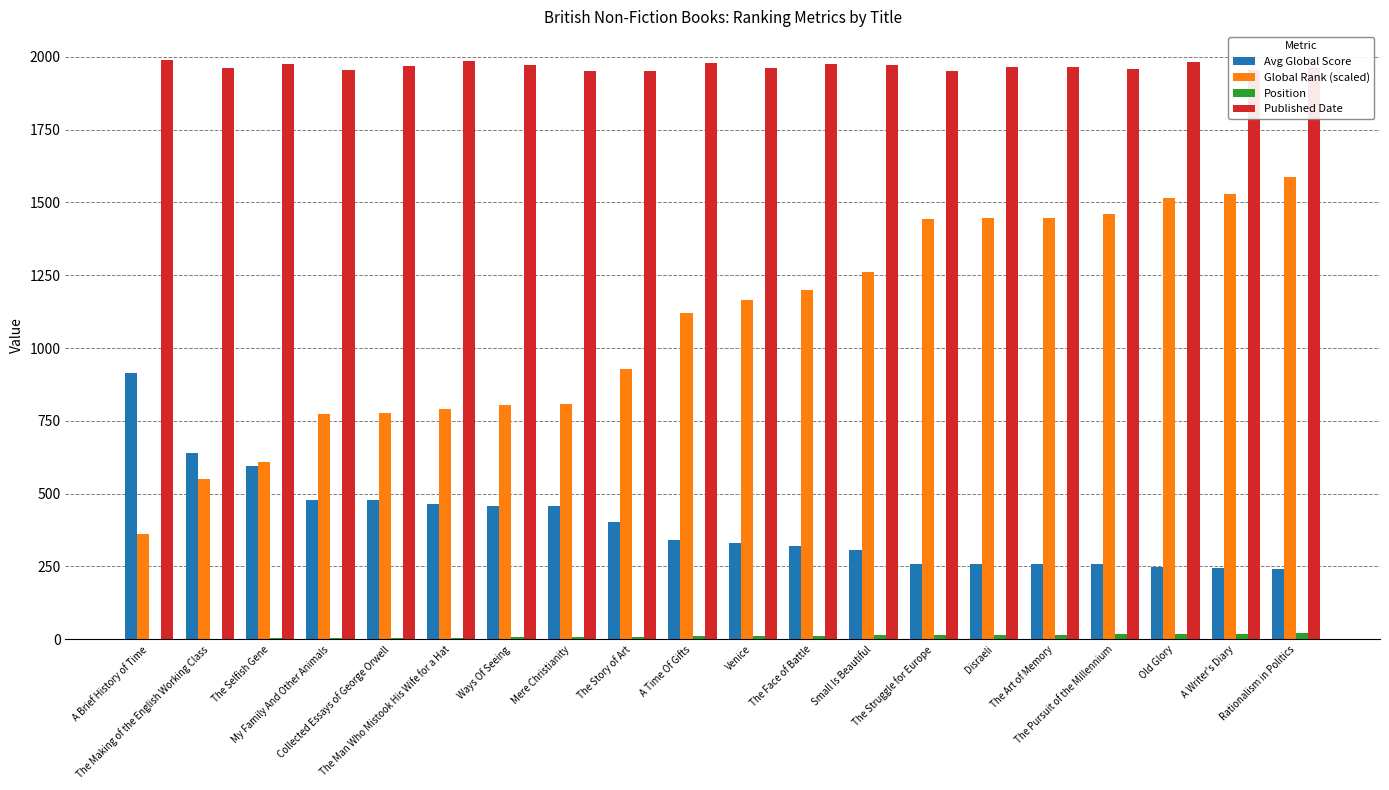

Are the bars grouped side by side (vs. stacked)?

Yes